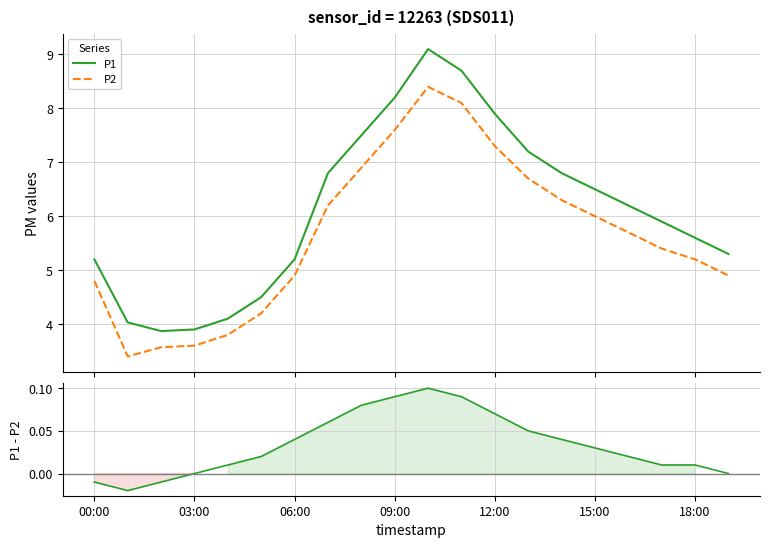

True or false: P1 and P2 intersect in this chart.

False